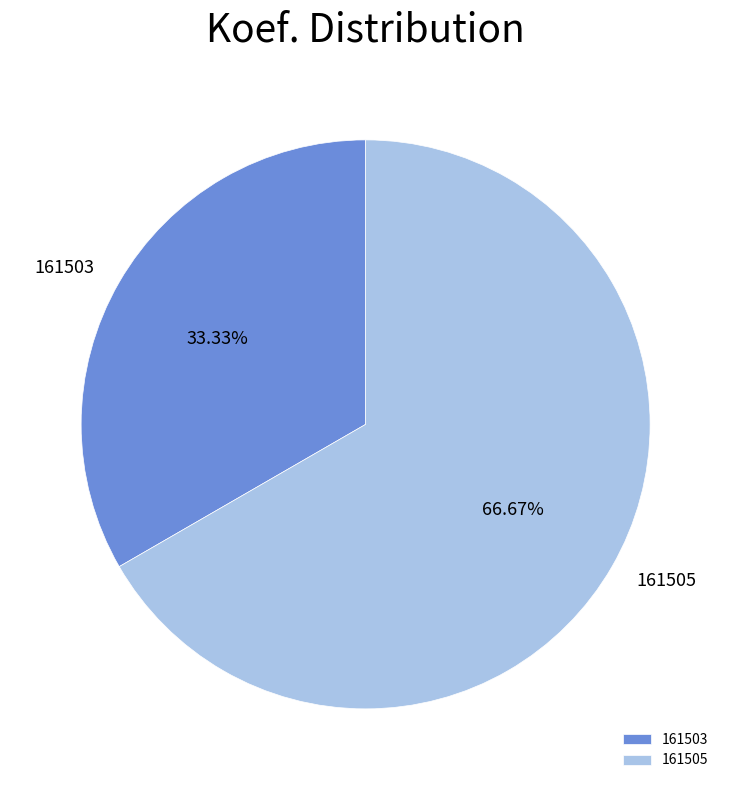

What is the majority slice?

161505